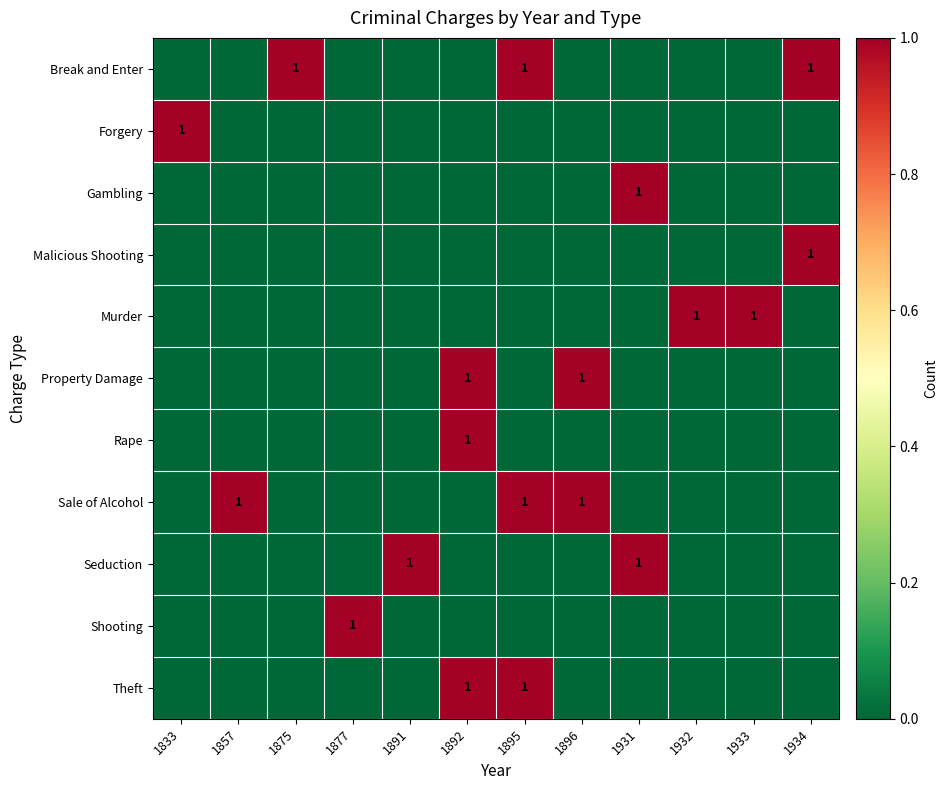

True or false: Sale of Alcohol has a value of 0 at 1895.

False